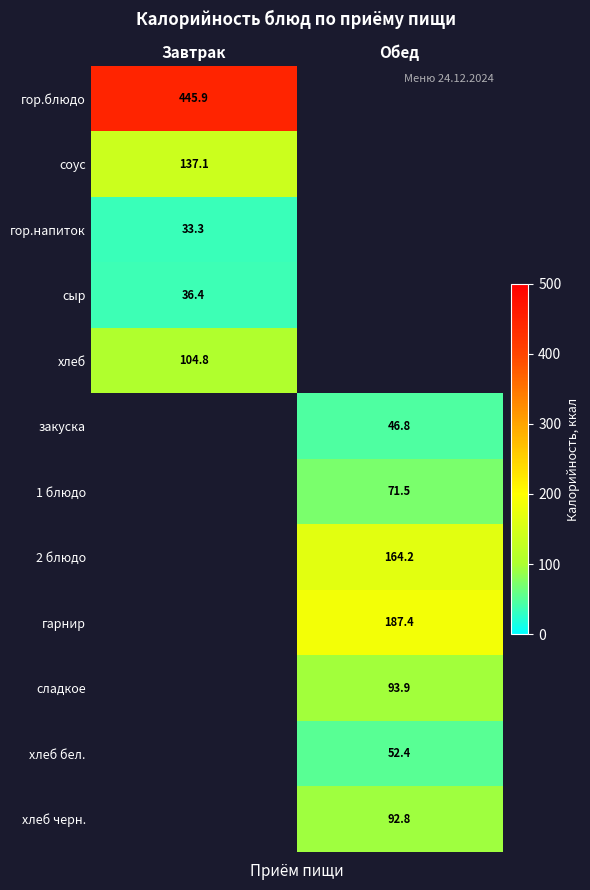

Read the закуска value at Обед.

46.8